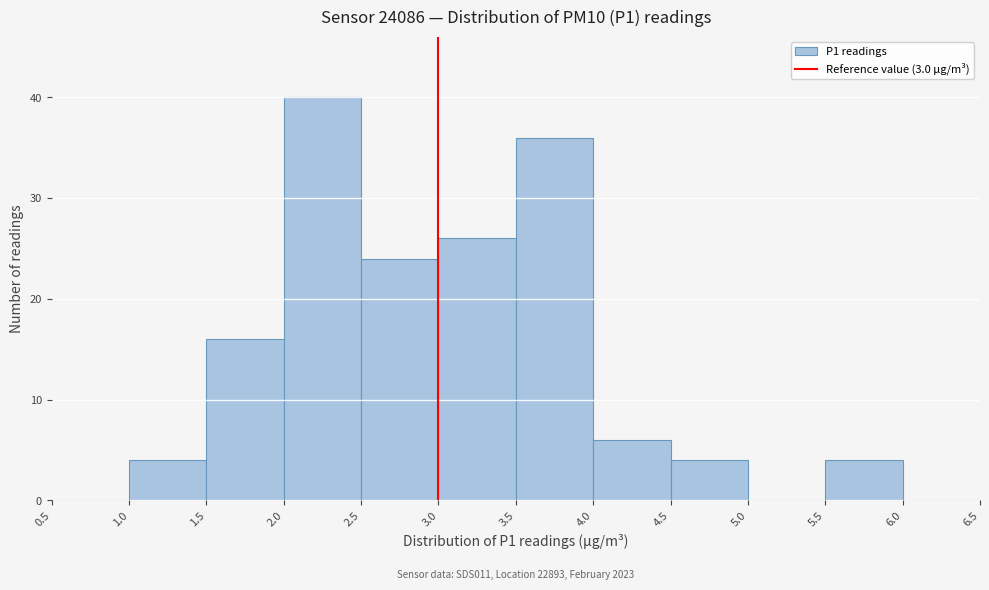

Over which range of the x-axis is the bar tallest?

2.0 to 2.5